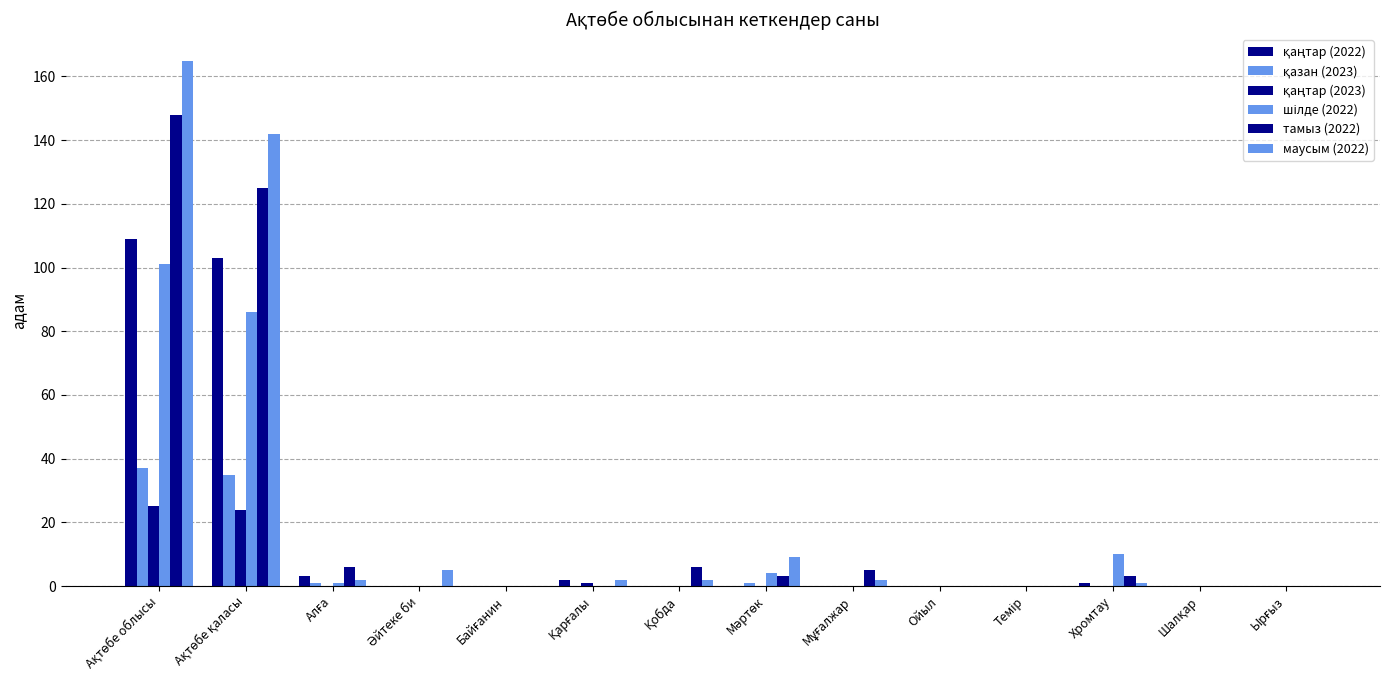

Which series has the largest range (max minus min)?

маусым (2022)